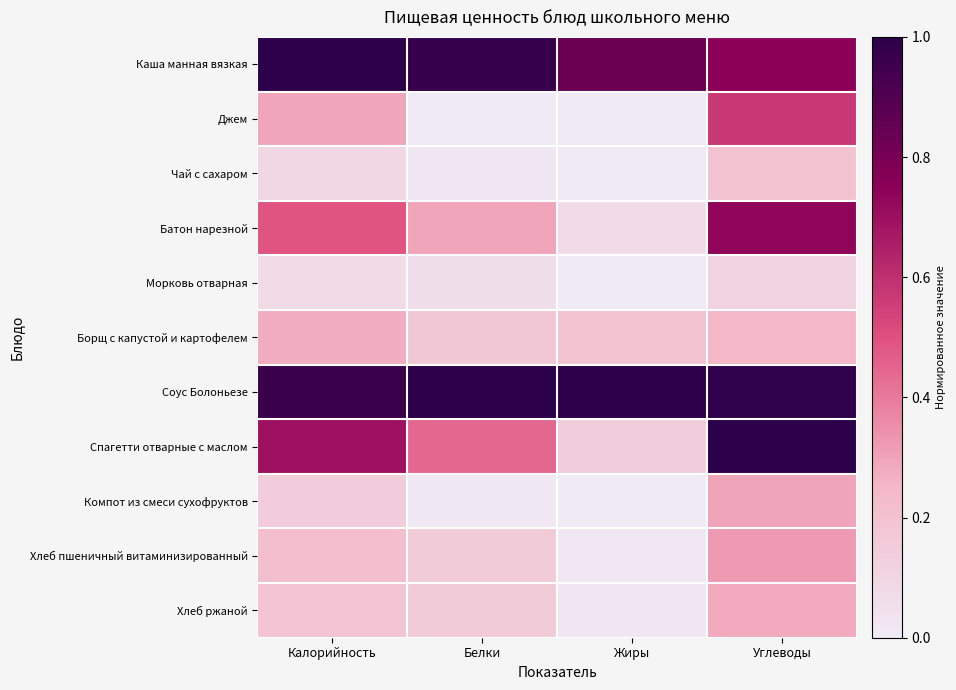

At how many categories does at least one series exceed 0?

4